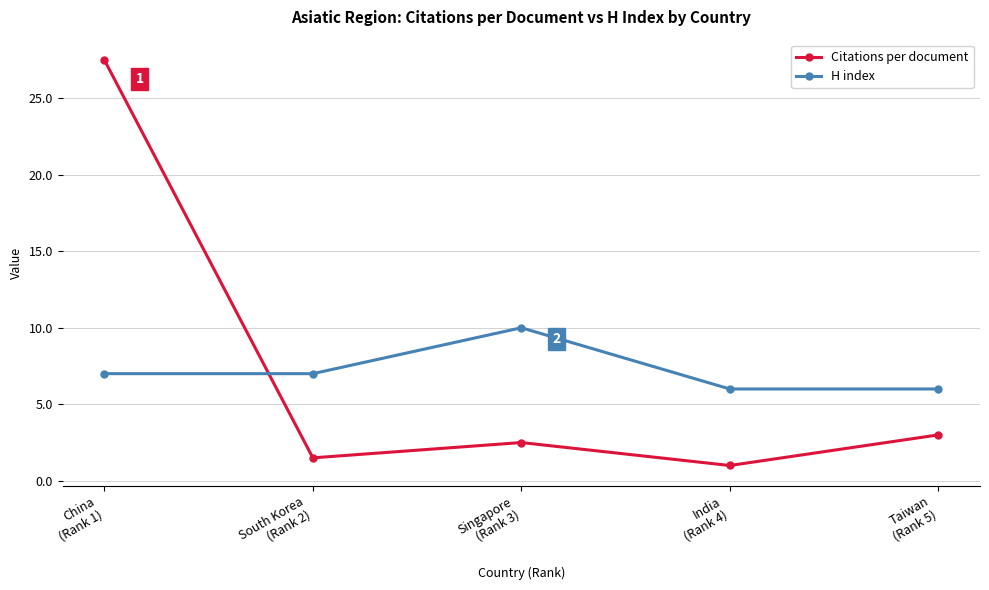

What is the label of the 2nd point from the right?

India
(Rank 4)